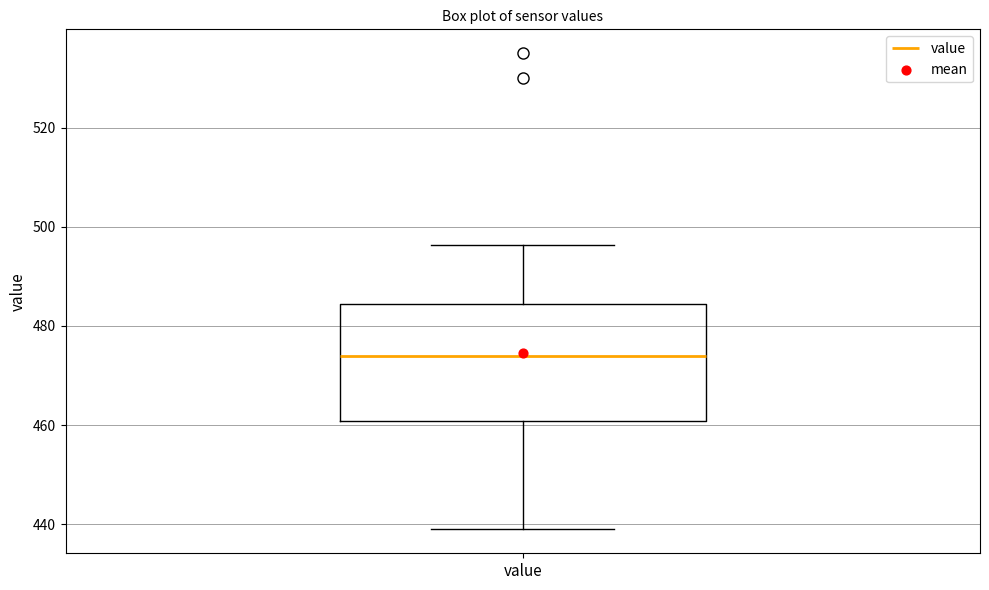

Where is the upper edge of the box for value on the y-axis? The values are not printed on the chart, so give them approximately, as read against the axis.

484